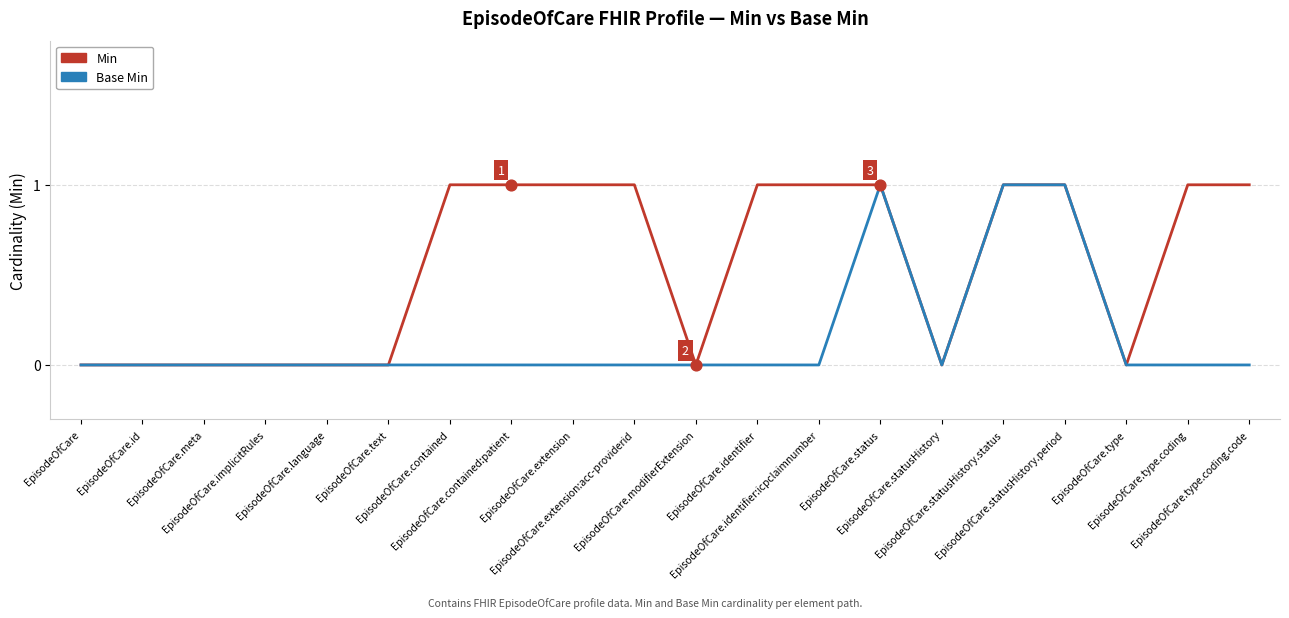

What is the total value across all series at EpisodeOfCare.statusHistory.period?

2